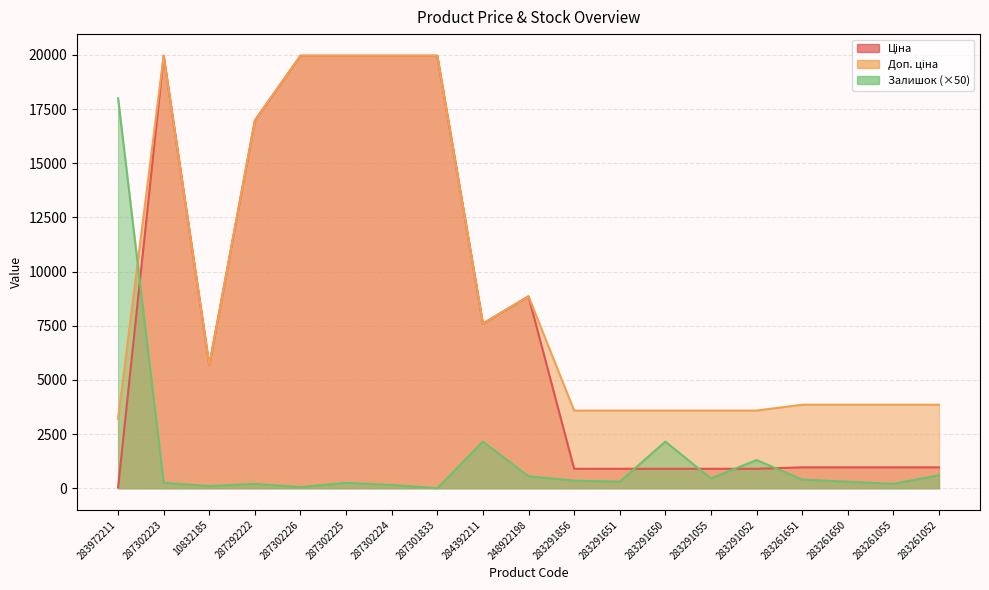

Reading left to right, transcribe all the data shown in this chart.

Ціна: 32.0	19964.2	5673.8	16976.3	19964.2	19964.2	19964.2	19964.2	7596.5	8856.7	895.9	895.9	895.9	895.9	895.9	963.5	963.5	963.5	963.5
Доп. ціна: 3205.0	19964.2	5673.8	16976.3	19964.2	19964.2	19964.2	19964.2	7596.5	8856.7	3583.6	3583.6	3583.6	3583.6	3583.6	3854.0	3854.0	3854.0	3854.0
Залишок: 18000.0	250.0	100.0	200.0	50.0	250.0	150.0	0.0	2150.0	550.0	350.0	300.0	2150.0	450.0	1300.0	400.0	300.0	200.0	600.0